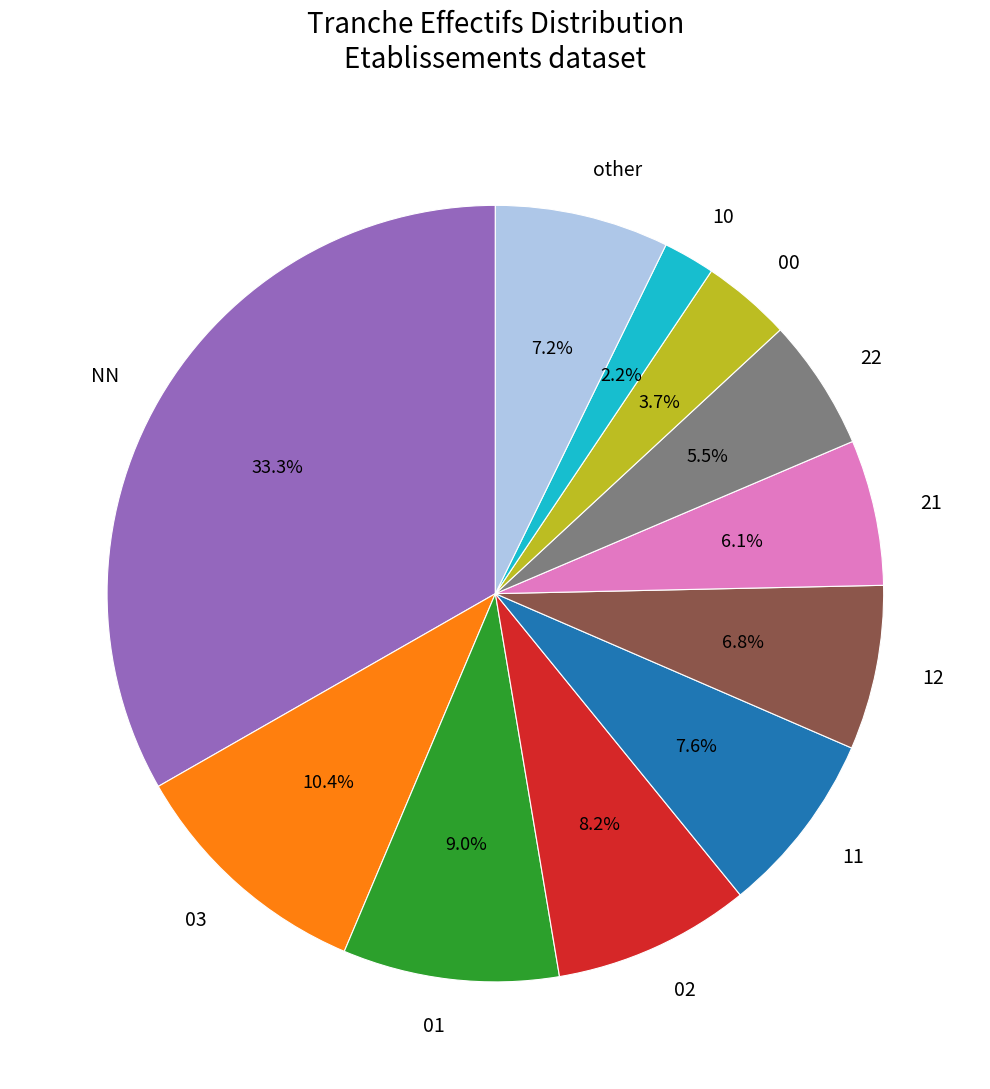

What percentage is the 11 slice, to the nearest percent?

8%